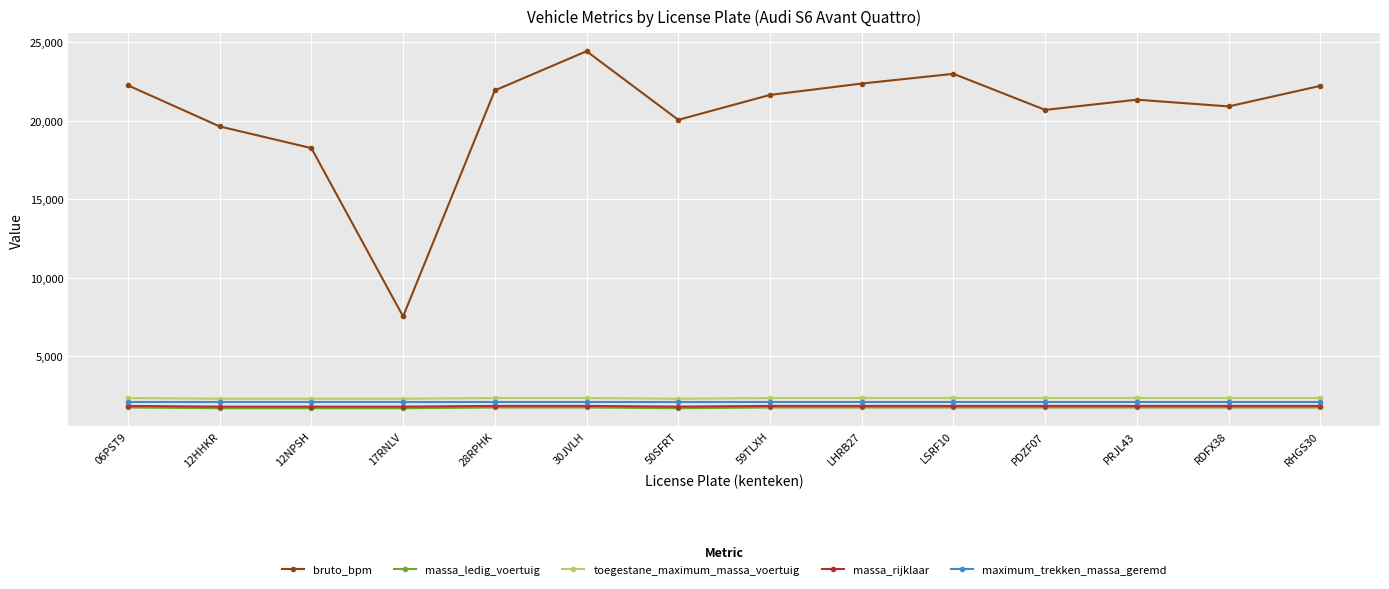

What value does the maximum_trekken_massa_geremd series have at 50SFRT?

2100